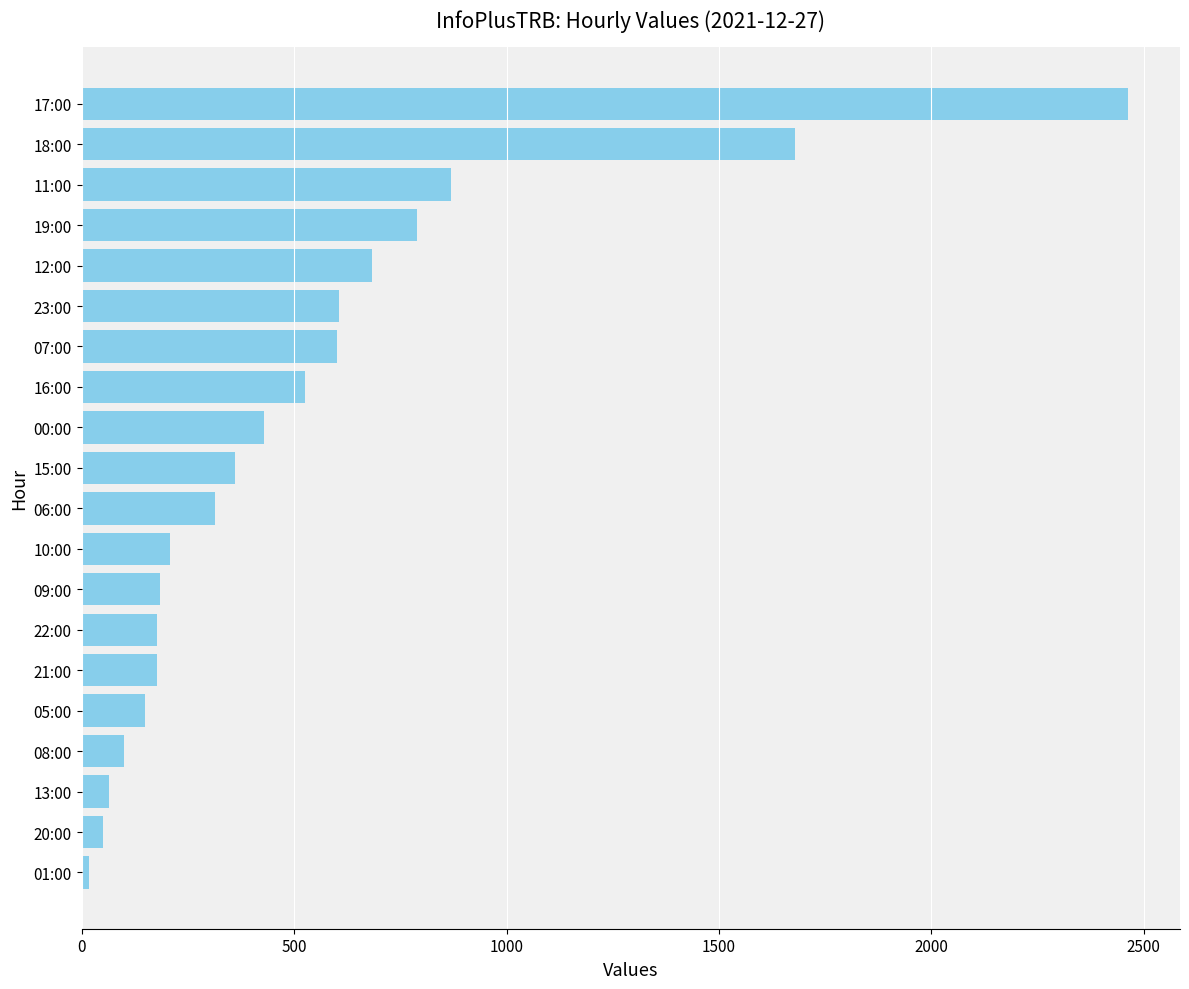

What is the ratio of the value at 21:00 to the value at 09:00?

1.0